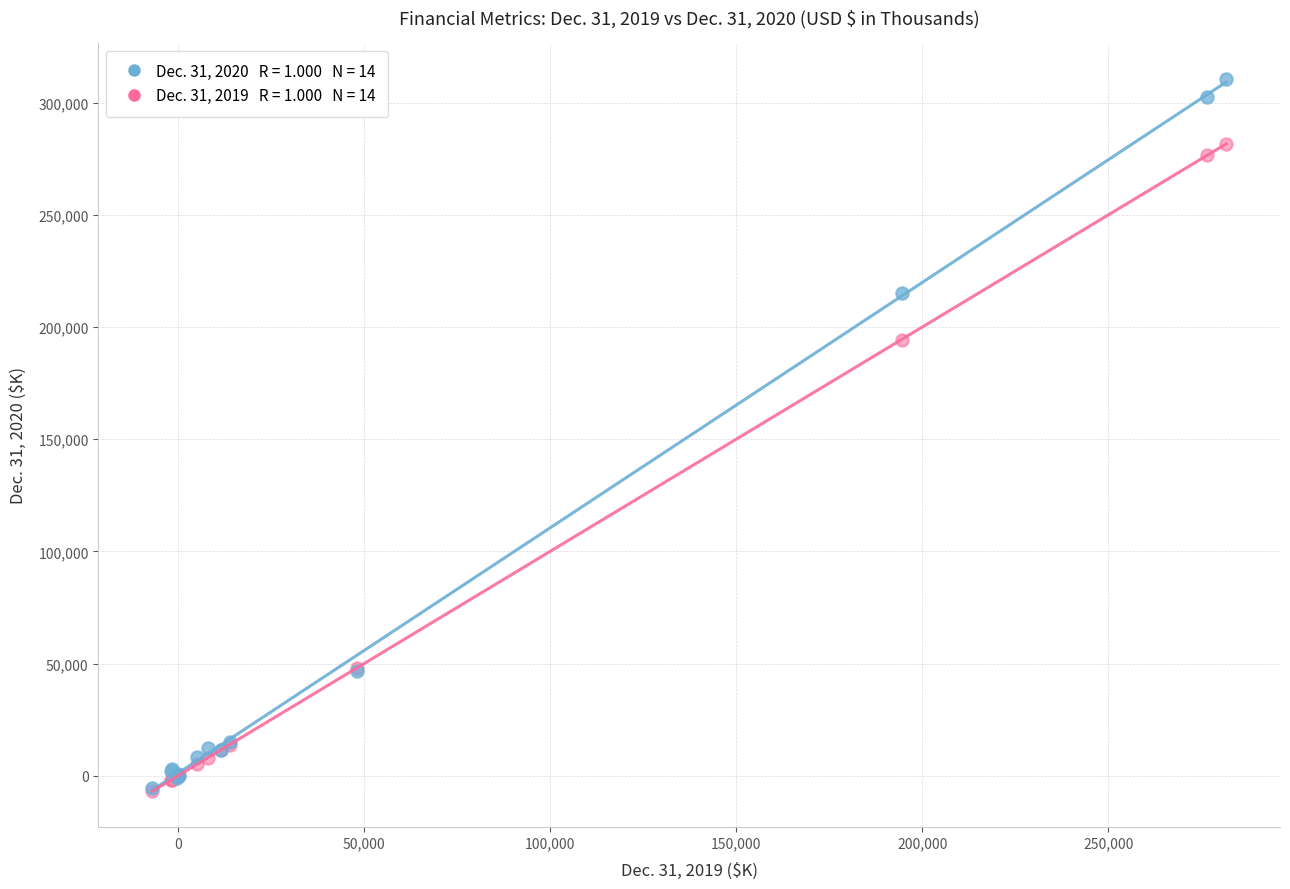

Across all series, what Y value is closest to 151913?

194435